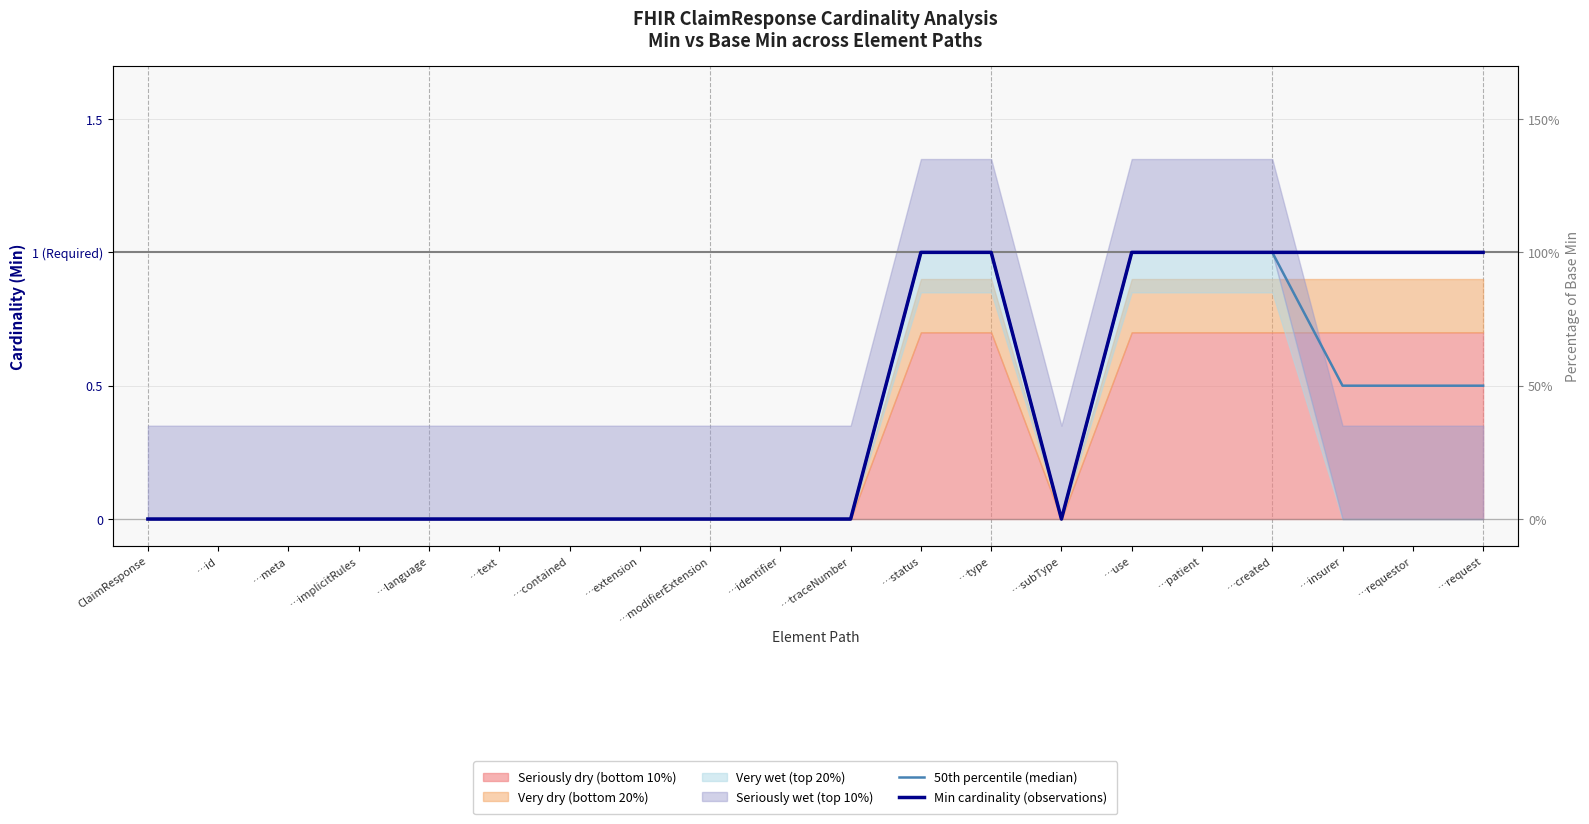

Which series has the largest range (max minus min)?

50th percentile (median)